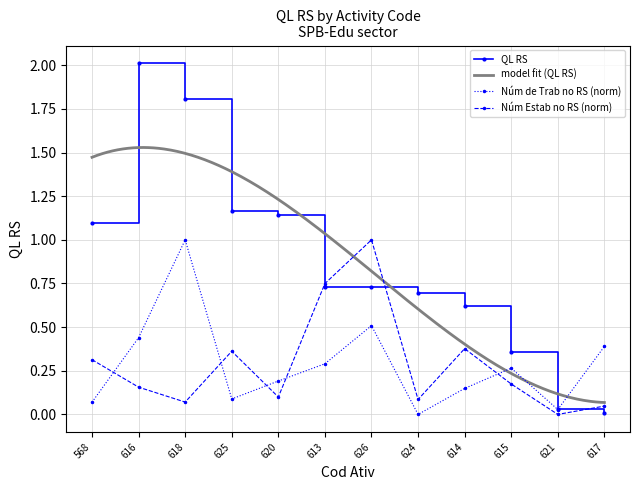

What is the difference between the second highest and minimum values in the Núm Estab no RS series?

0.7